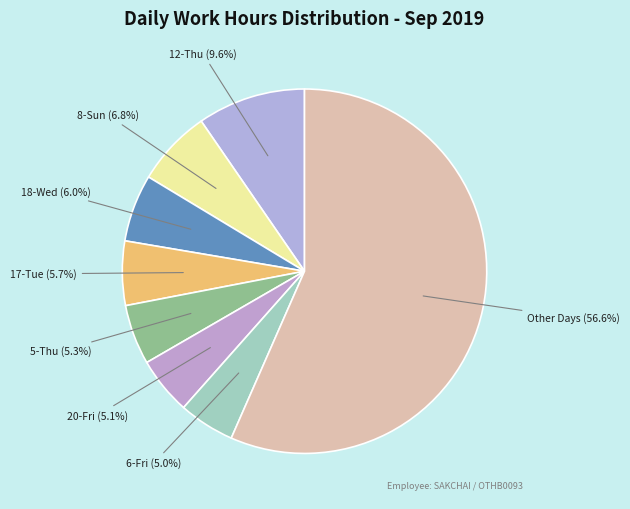

What is the largest slice in the pie chart?

Other Days